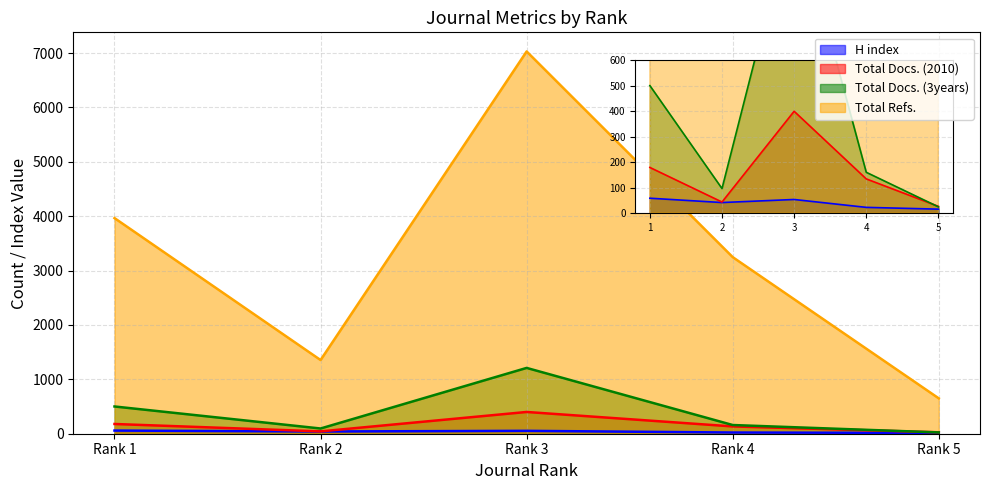

Which series has the largest range (max minus min)?

Total Refs.